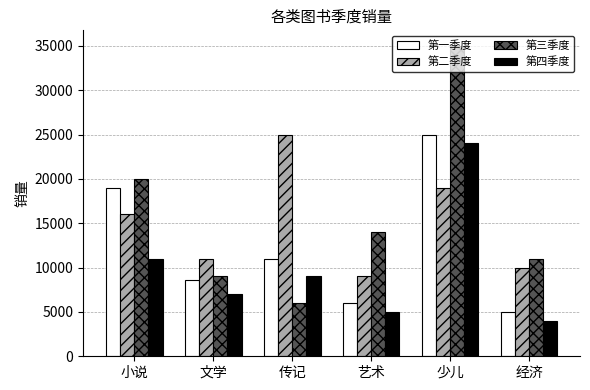

True or false: 第二季度 has a value of 9000 at 艺术.

True